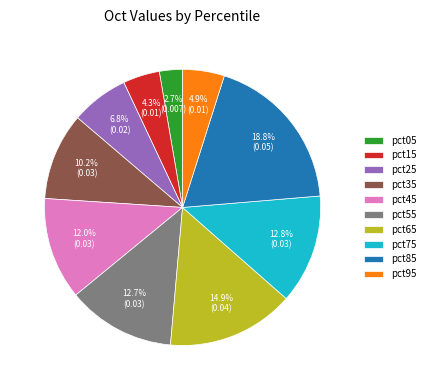

Is it true that pct35 is 10% of the pie?

True